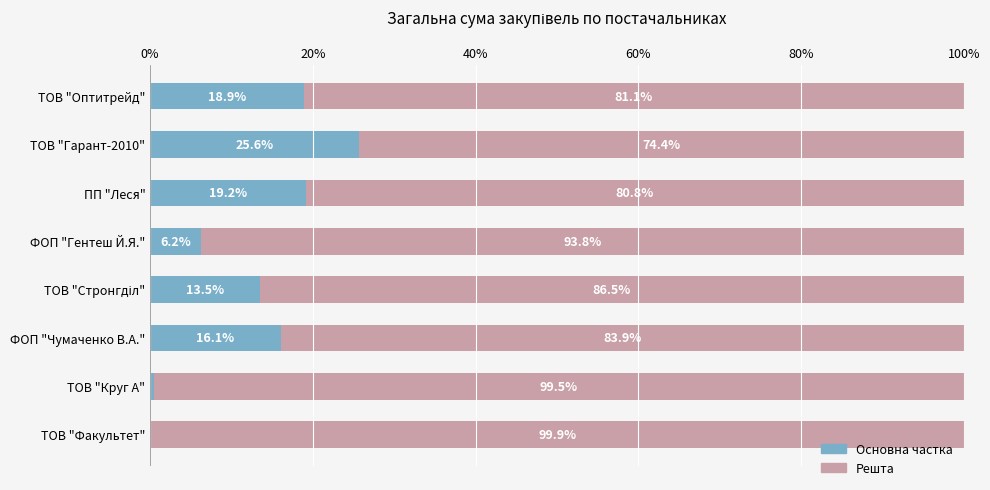

At which label does Основна частка reach its peak?

ТОВ "Гарант-2010"